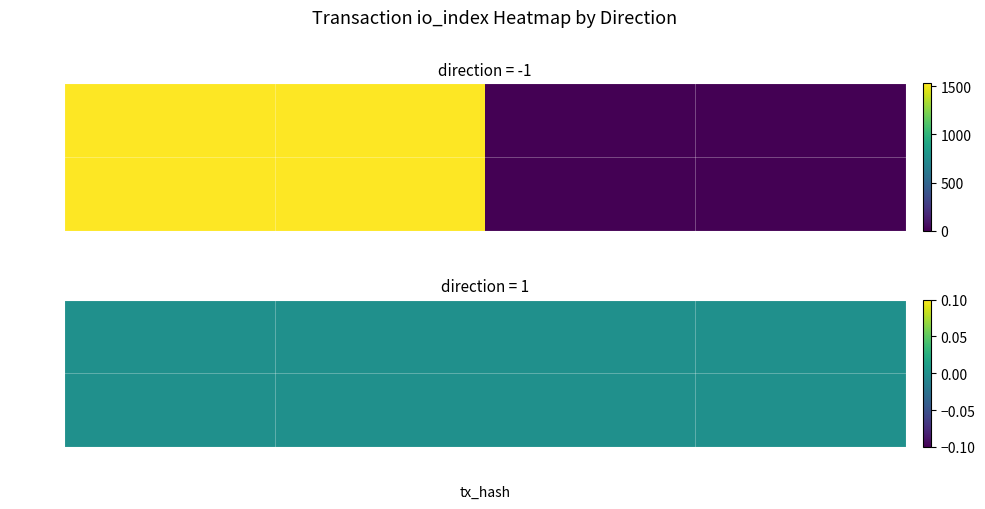

Rank the series at direction from lowest to highest value.

6cb5fd2d1120c33b12942c52d82327892e6cceb, 8b4d67cf82c0ec124355d17a0018fc5cec3e651